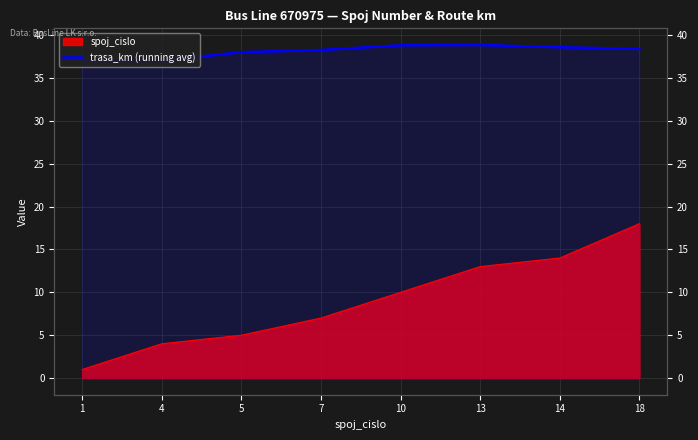

Is it true that the value at 18 is 56.3?

False